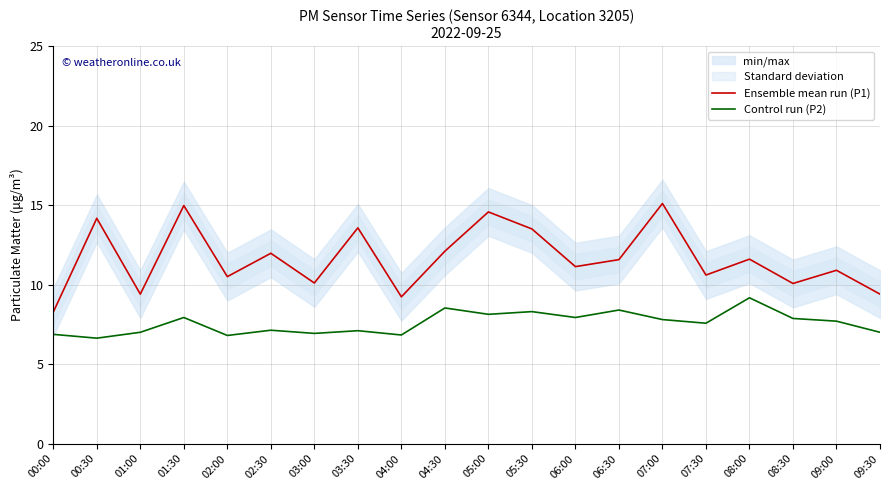

At how many categories does at least one series exceed 10?

16